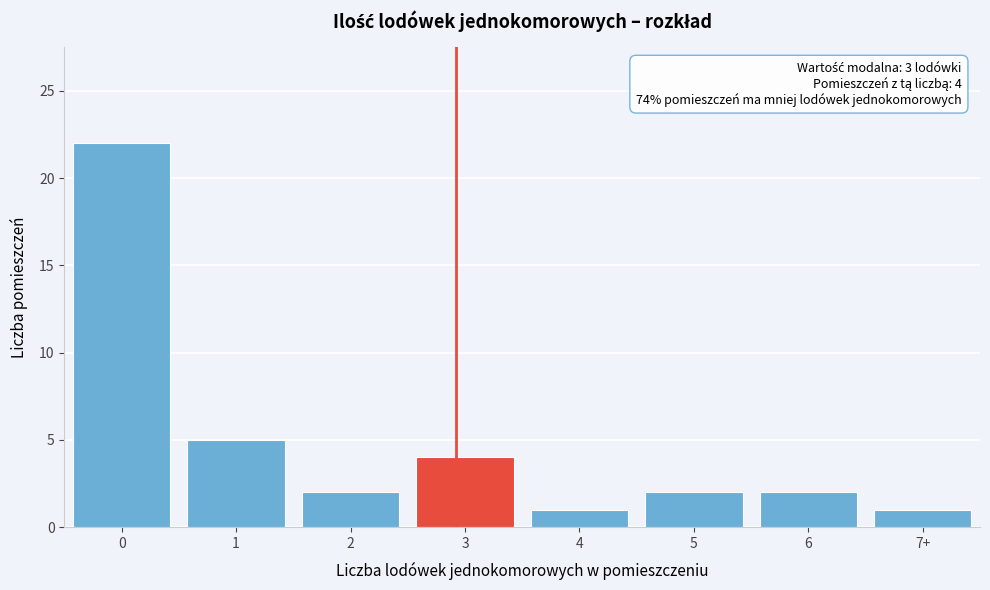

Reading left to right, transcribe all the data shown in this chart.

0=22	1=5	2=2	3=4	4=1	5=2	6=2	7+=1